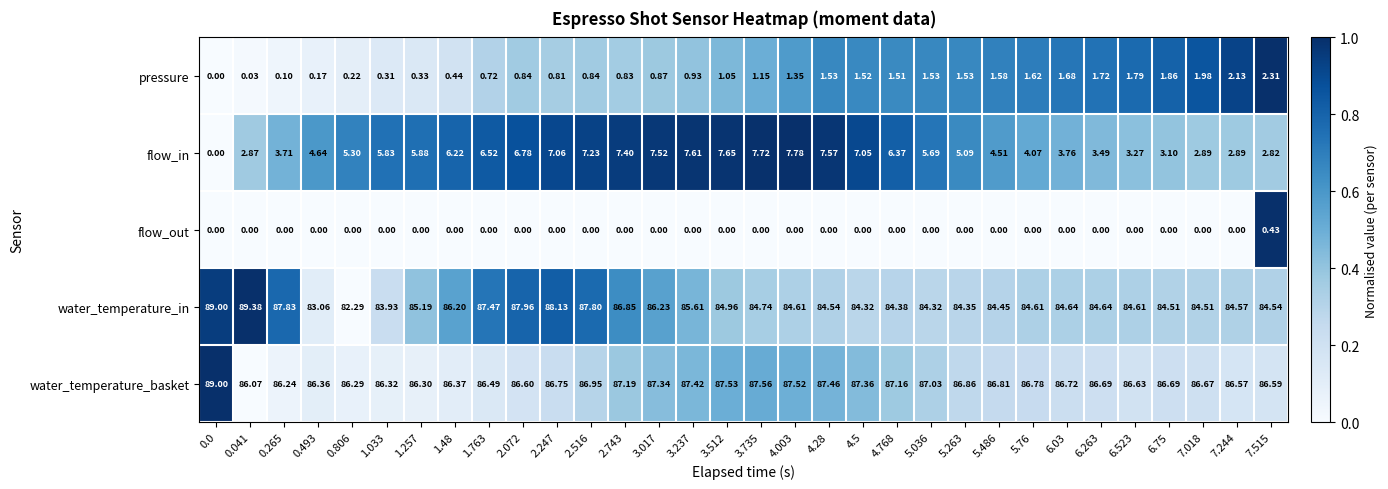

Is the value of water_temperature_in at 4.003 greater than the value of water_temperature_basket at 0.0?

No